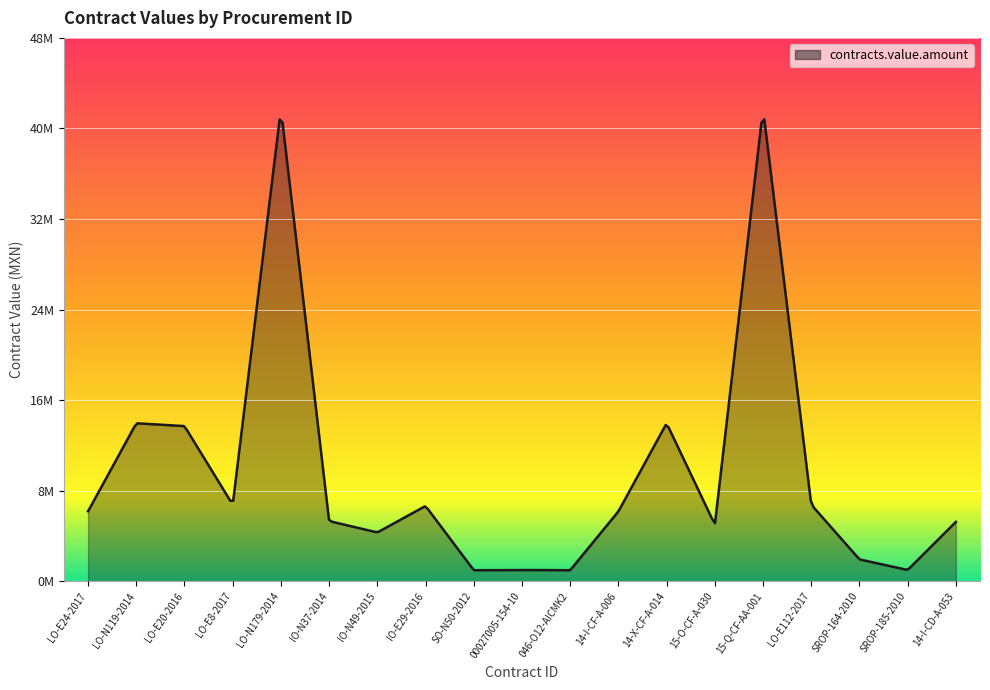

How many points are lower than both their immediate neighbors (excluding endpoints)?

6